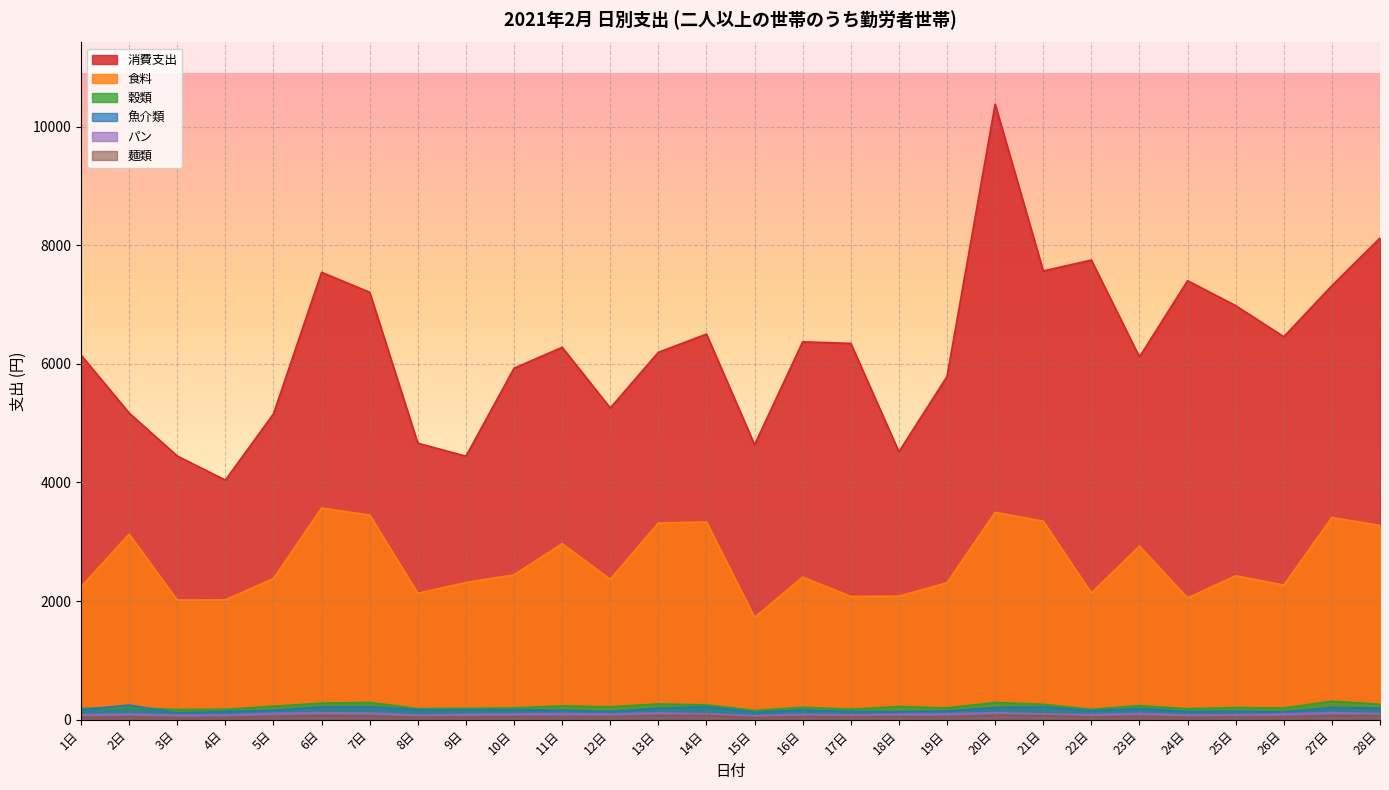

Where is the first local maximum for パン?

2日